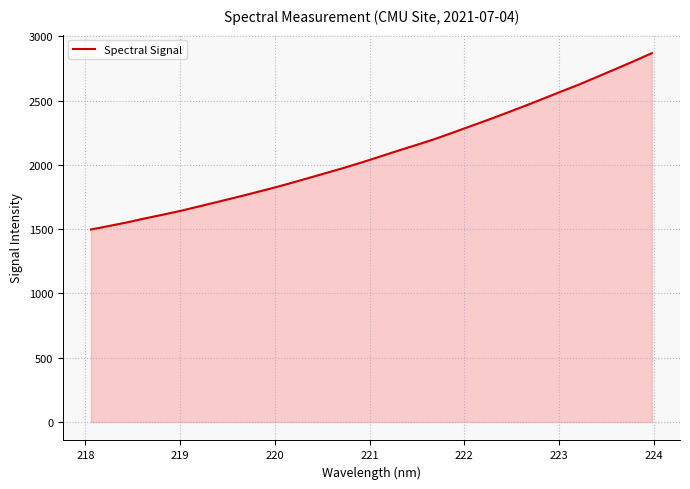

What is the difference between the maximum and minimum values?

1372.8